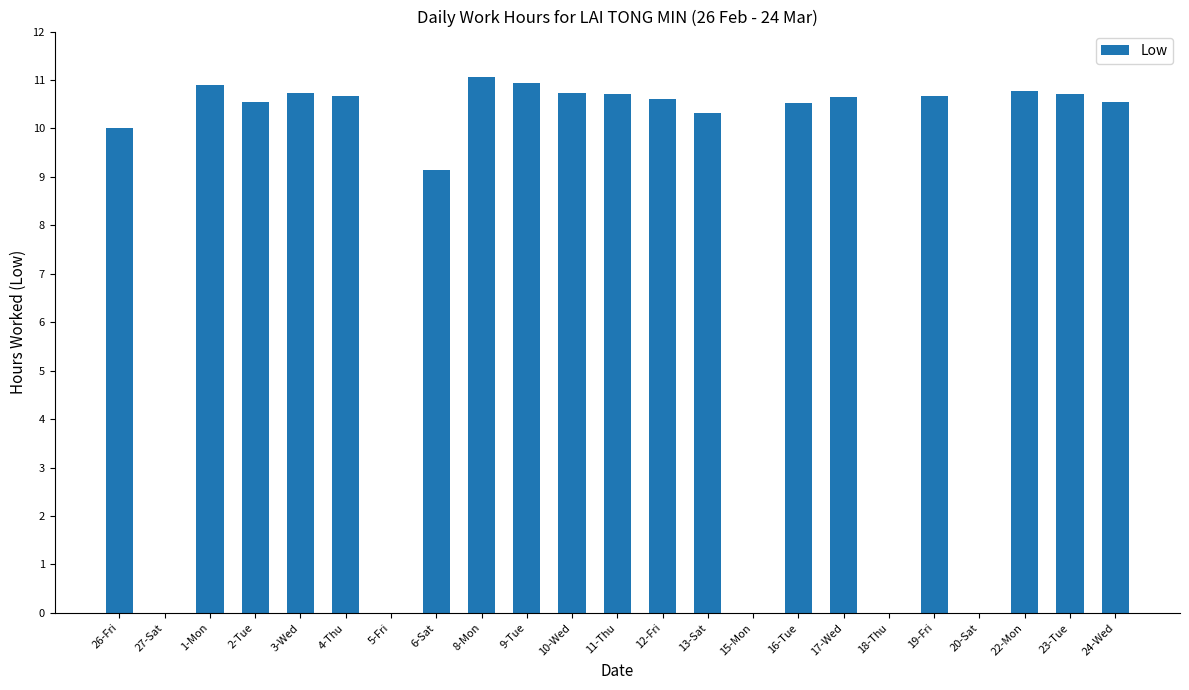

What is the difference between the values at 16-Tue and 6-Sat?

1.4